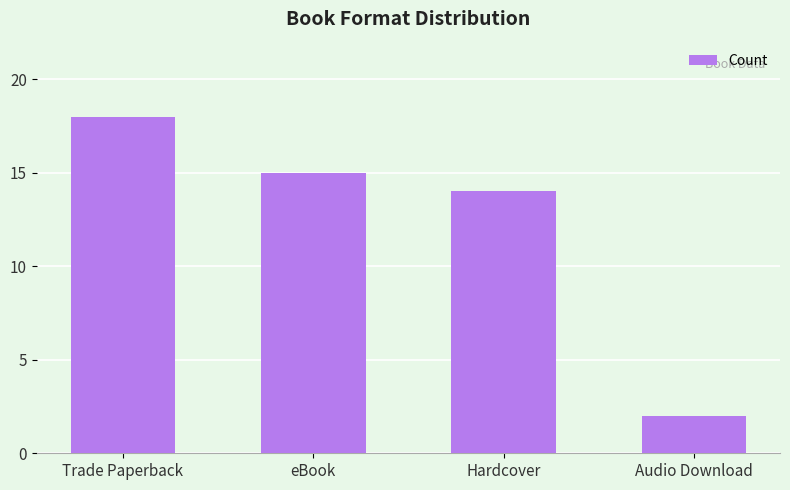

Is it true that the value at Audio Download is 2?

True